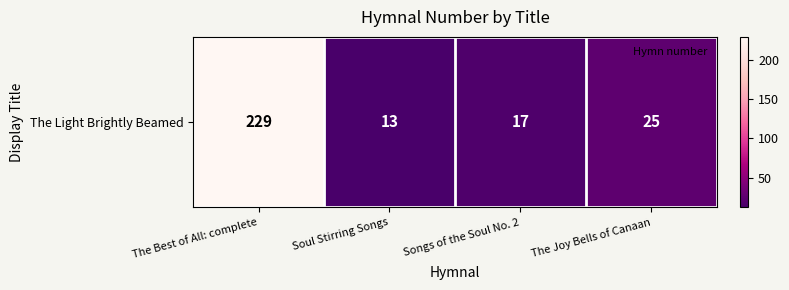

What is the sum of the values at Songs of the Soul No. 2 and Soul Stirring Songs?

30